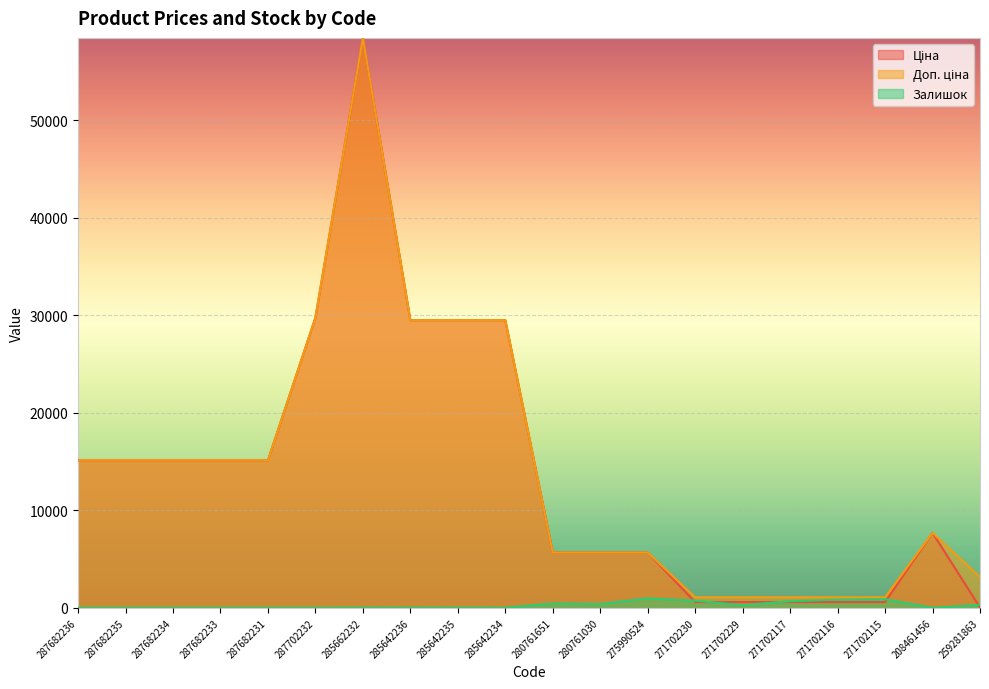

Which category has the highest value in the Доп. ціна series?

285662232